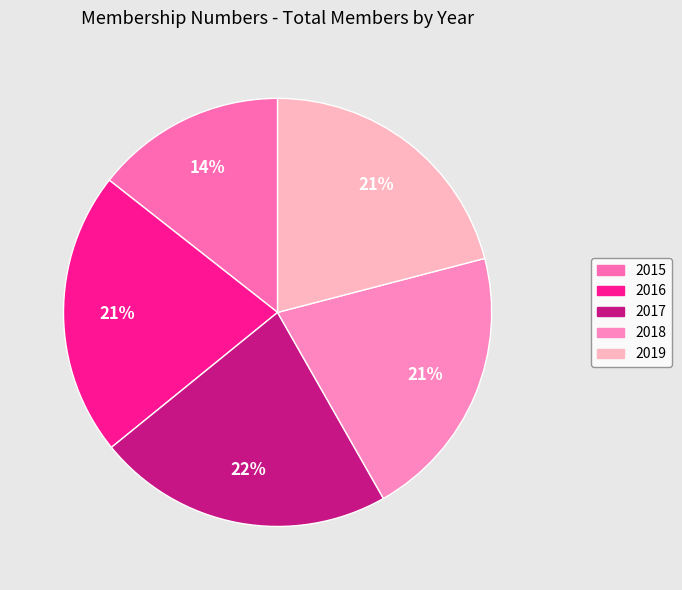

To the nearest percent, what percentage of the pie is 2018?

21%